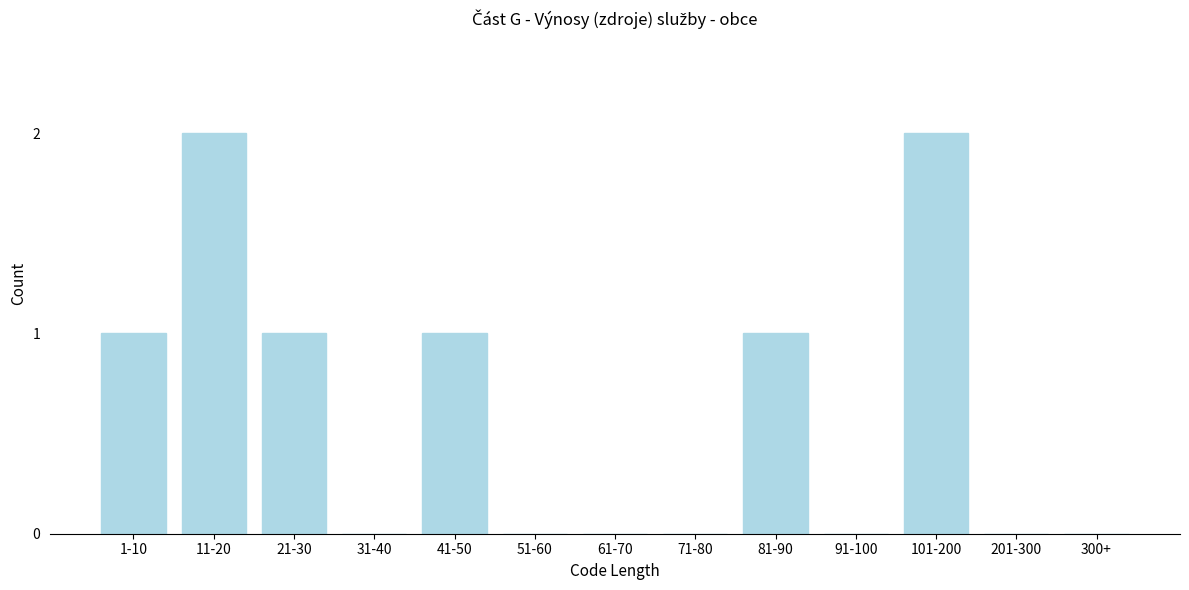

Reading left to right, what are all the values shown in this chart?

1-10=1	11-20=2	21-30=1	31-40=0	41-50=1	51-60=0	61-70=0	71-80=0	81-90=1	91-100=0	101-200=2	201-300=0	300+=0